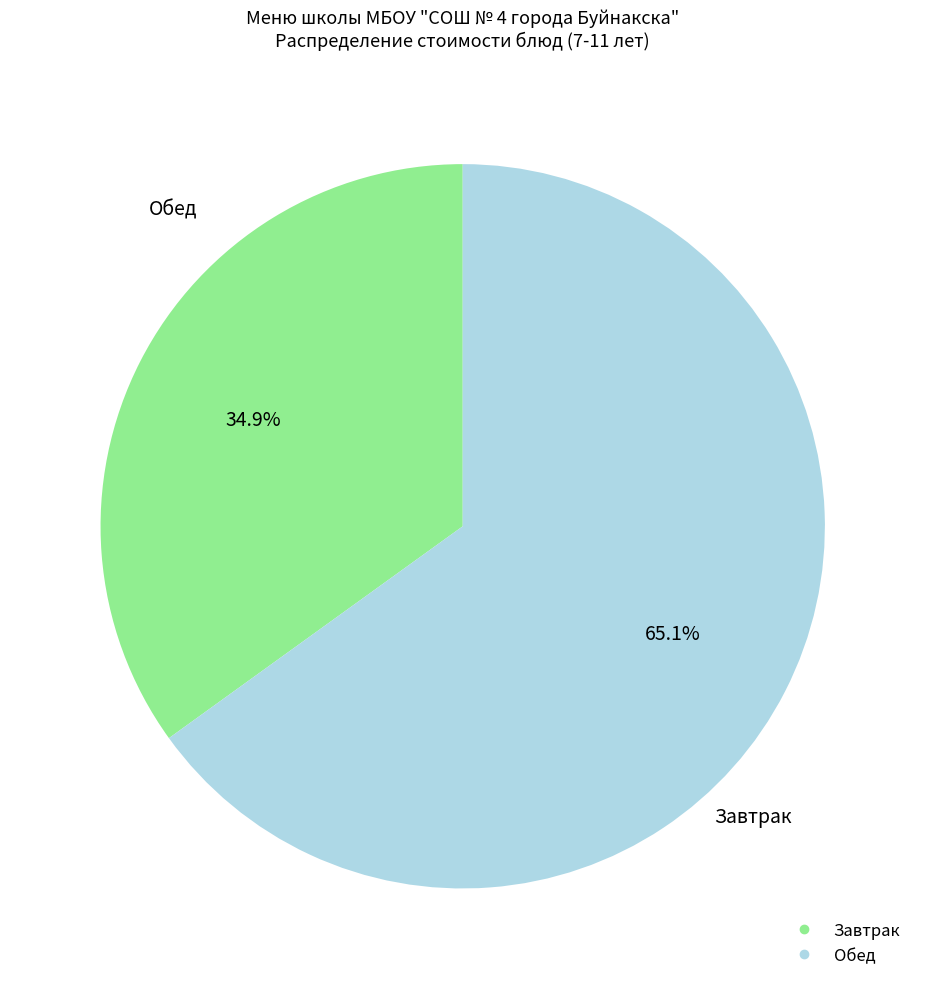

Does any single category account for the majority?

Yes